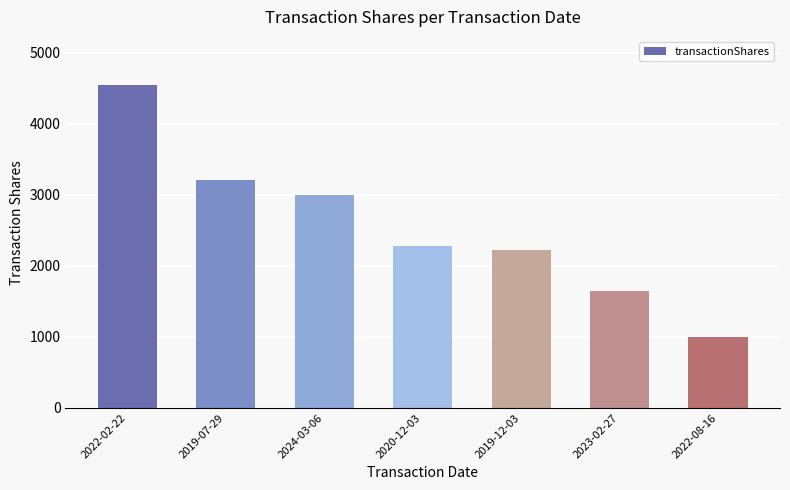

Reading left to right, list all the values displayed in this chart.

2022-02-22=4540	2019-07-29=3200	2024-03-06=3000	2020-12-03=2275	2019-12-03=2220	2023-02-27=1640	2022-08-16=1000